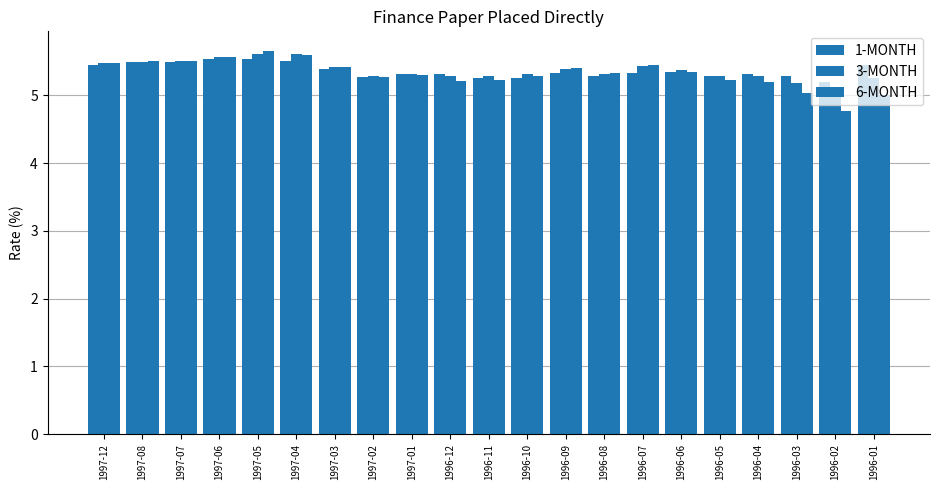

True or false: 1-MONTH has a value of 5.3 at 1996-09.

True